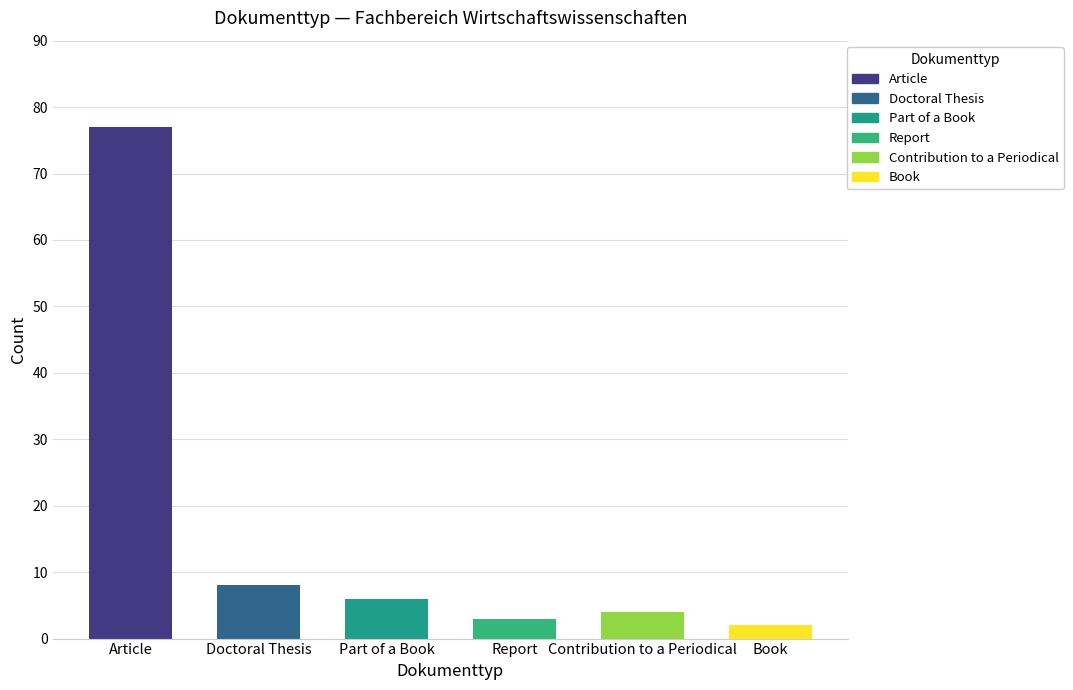

Rank the categories by value from lowest to highest.

Book, Report, Contribution to a Periodical, Part of a Book, Doctoral Thesis, Article